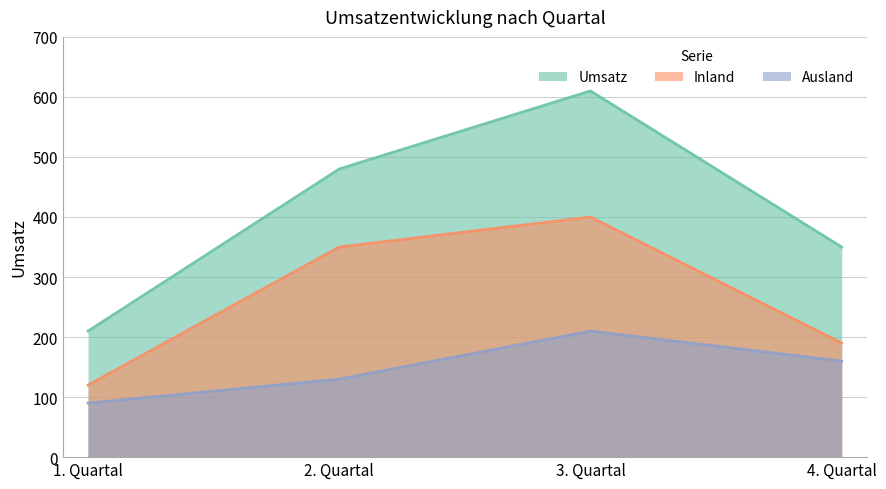

Reading left to right, transcribe all the data shown in this chart.

Umsatz: 1. Quartal=210	2. Quartal=480	3. Quartal=610	4. Quartal=350
Inland: 1. Quartal=120	2. Quartal=350	3. Quartal=400	4. Quartal=190
Ausland: 1. Quartal=90	2. Quartal=130	3. Quartal=210	4. Quartal=160